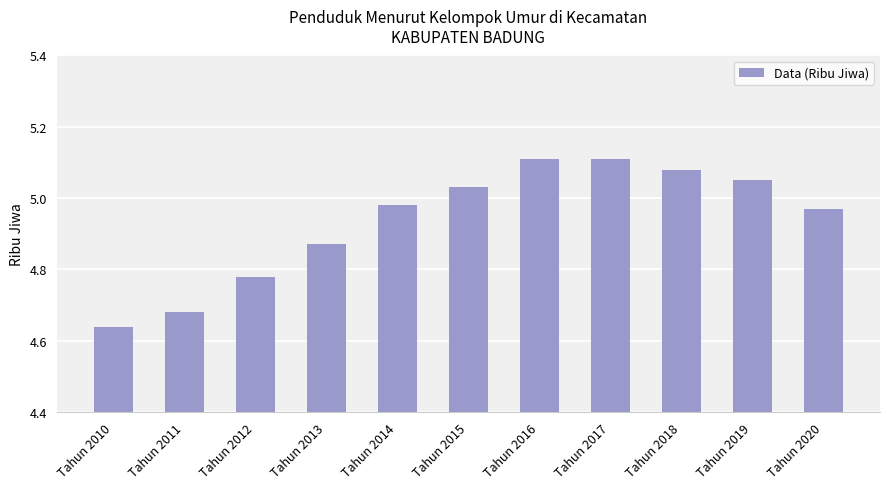

Which has a higher value, Tahun 2014 or Tahun 2016?

Tahun 2016